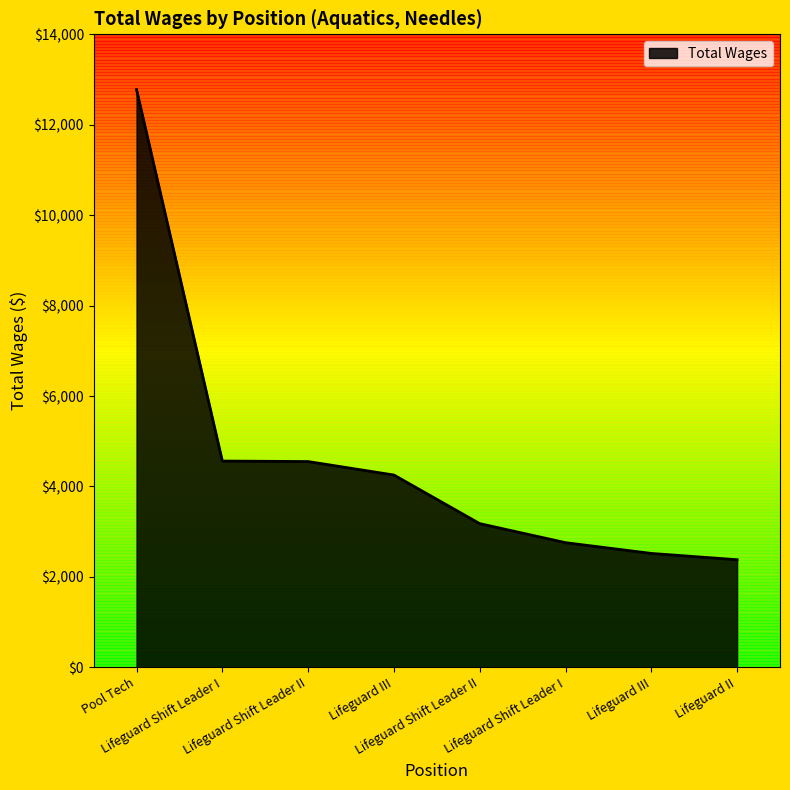

Does the chart display data point markers on the line(s)?

No